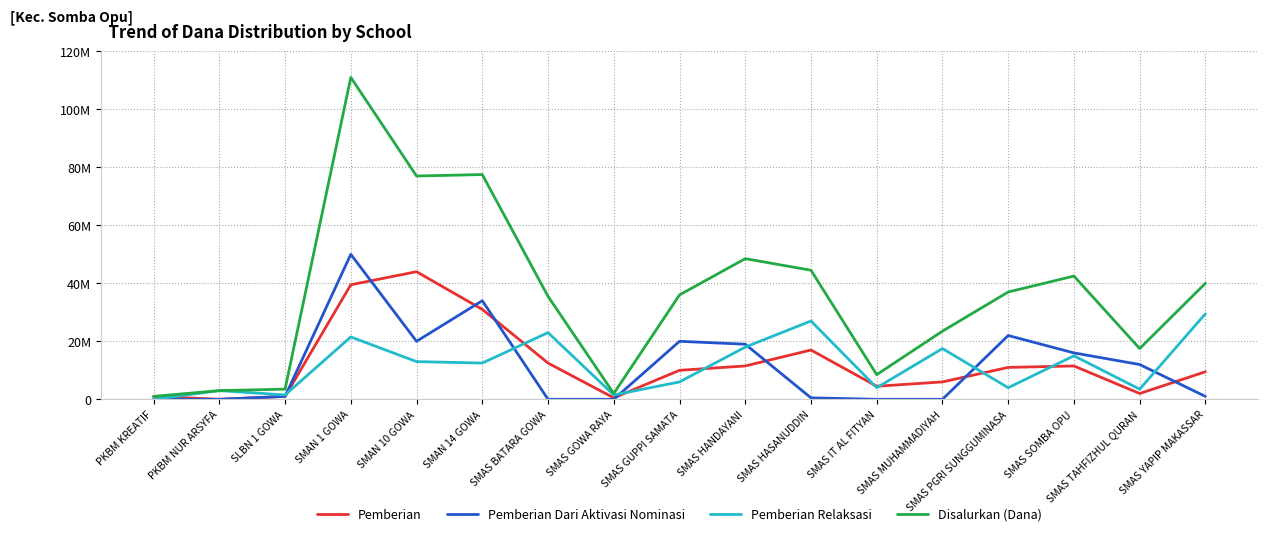

Which series has the widest spread of values?

Disalurkan (Dana)